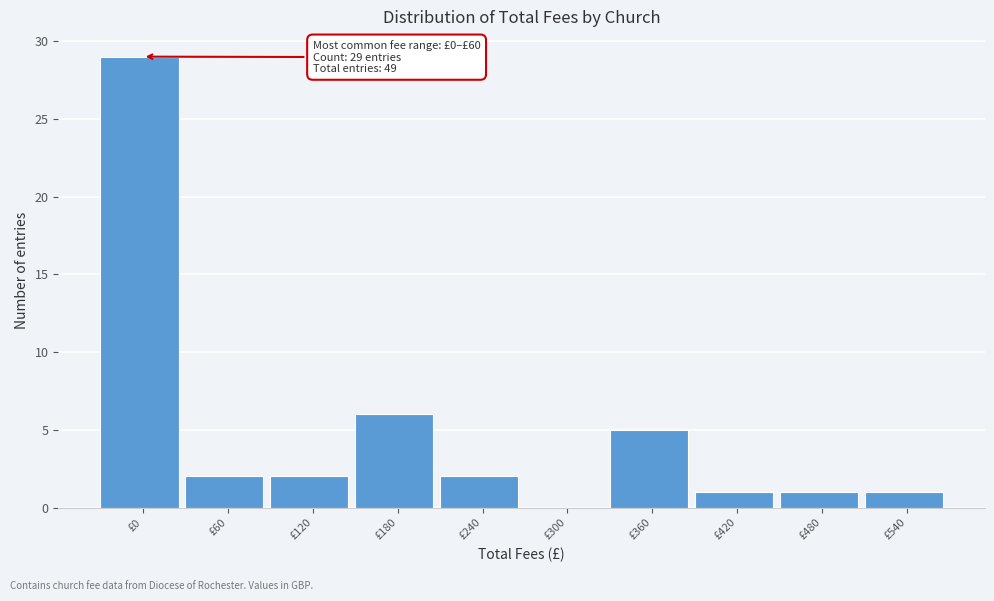

Reading left to right, transcribe all the data shown in this chart.

£0=29	£60=2	£120=2	£180=6	£240=2	£300=0	£360=5	£420=1	£480=1	£540=1